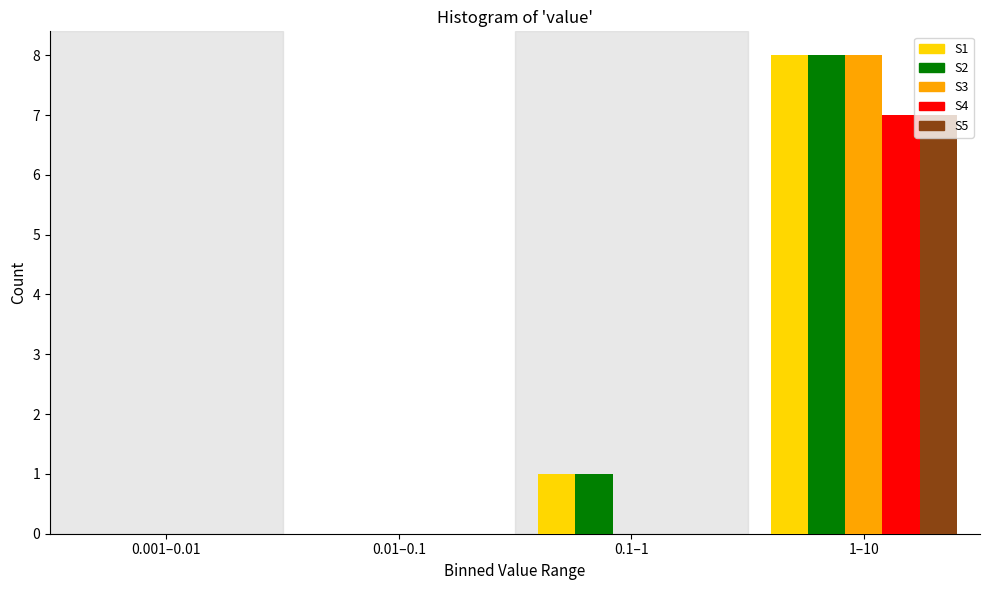

Reading right to left, transcribe all the data shown in this chart.

S1: 1–10=8	0.1–1=1	0.01–0.1=0	0.001–0.01=0
S2: 1–10=8	0.1–1=1	0.01–0.1=0	0.001–0.01=0
S3: 1–10=8	0.1–1=0	0.01–0.1=0	0.001–0.01=0
S4: 1–10=7	0.1–1=0	0.01–0.1=0	0.001–0.01=0
S5: 1–10=7	0.1–1=0	0.01–0.1=0	0.001–0.01=0